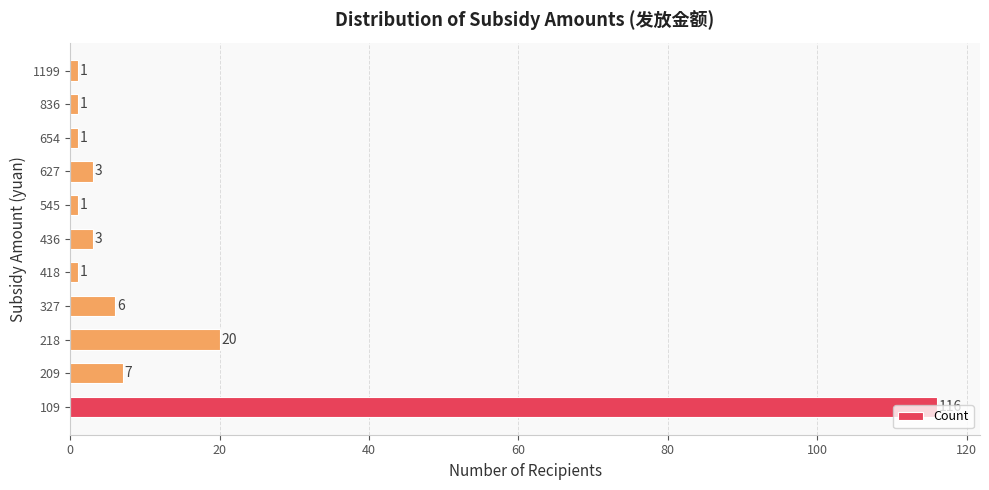

The value at 627 is 3. True or false?

True